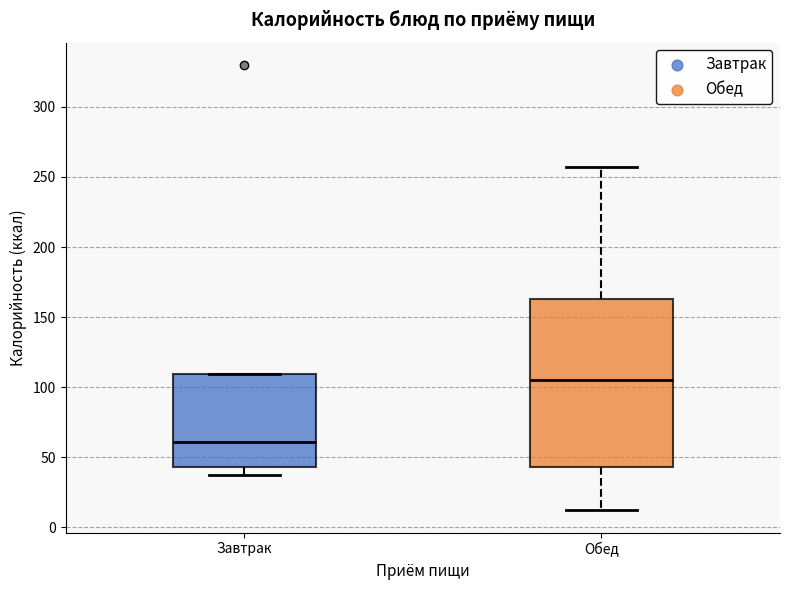

Reading left to right, read every box against the y-axis: the position of its median line, the range the box covers, and the ends of its whiskers. The values are not printed on the chart, so give them approximately, as read against the axis.

Завтрак: median 60, box 45 to 110, whiskers 35 to 110
Обед: median 105, box 45 to 165, whiskers 10 to 255